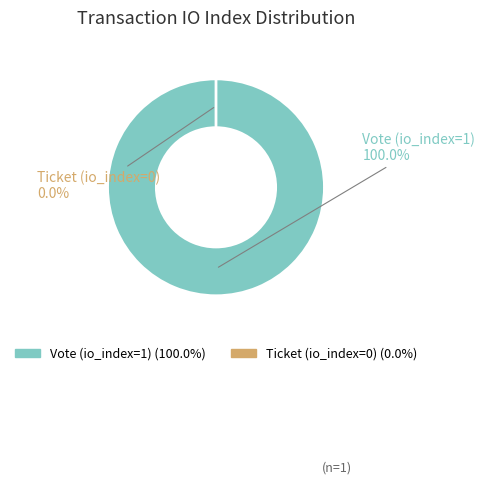

To the nearest percent, what is the combined percentage of Vote (io_index=1) and Ticket (io_index=0)?

100%